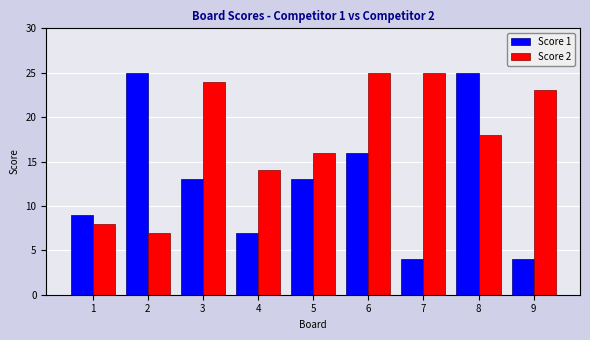

Is the value of Score 2 at 8 greater than the value of Score 1 at 2?

No